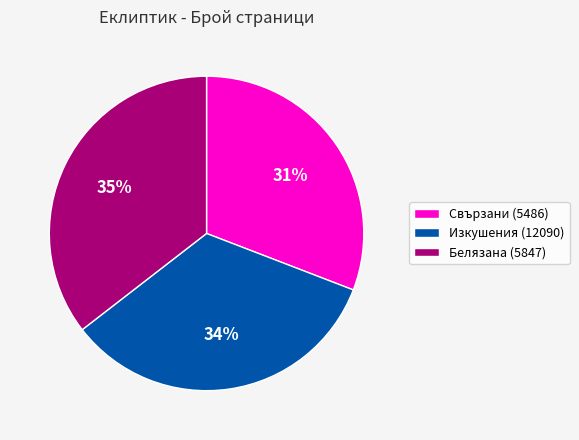

How many segments does this pie chart have?

3